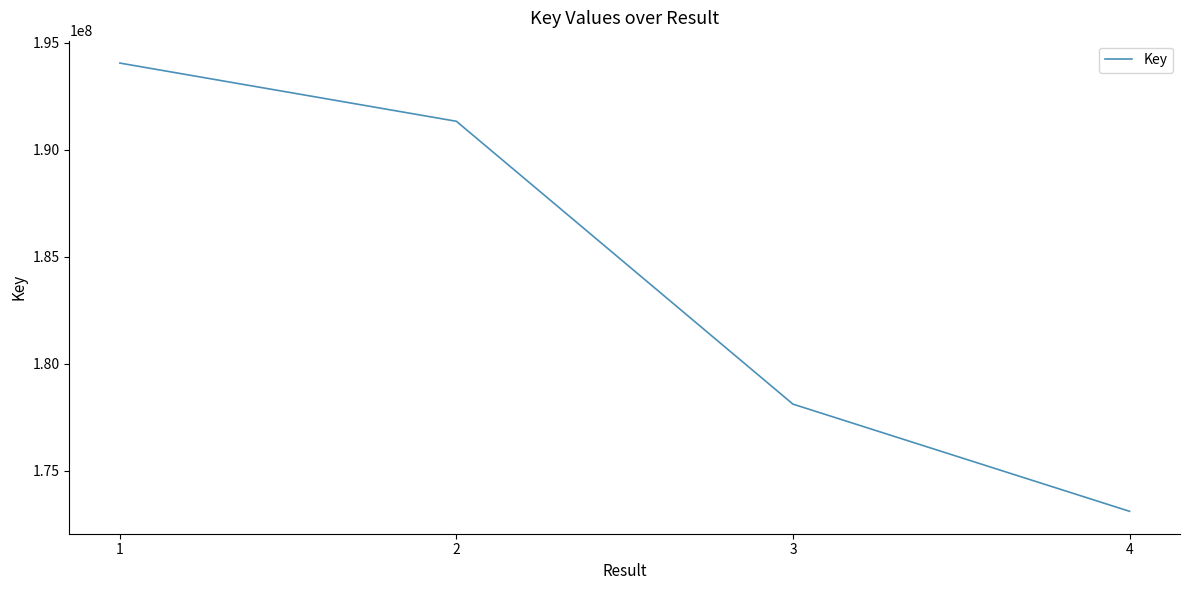

What is the greatest value displayed?

194053262